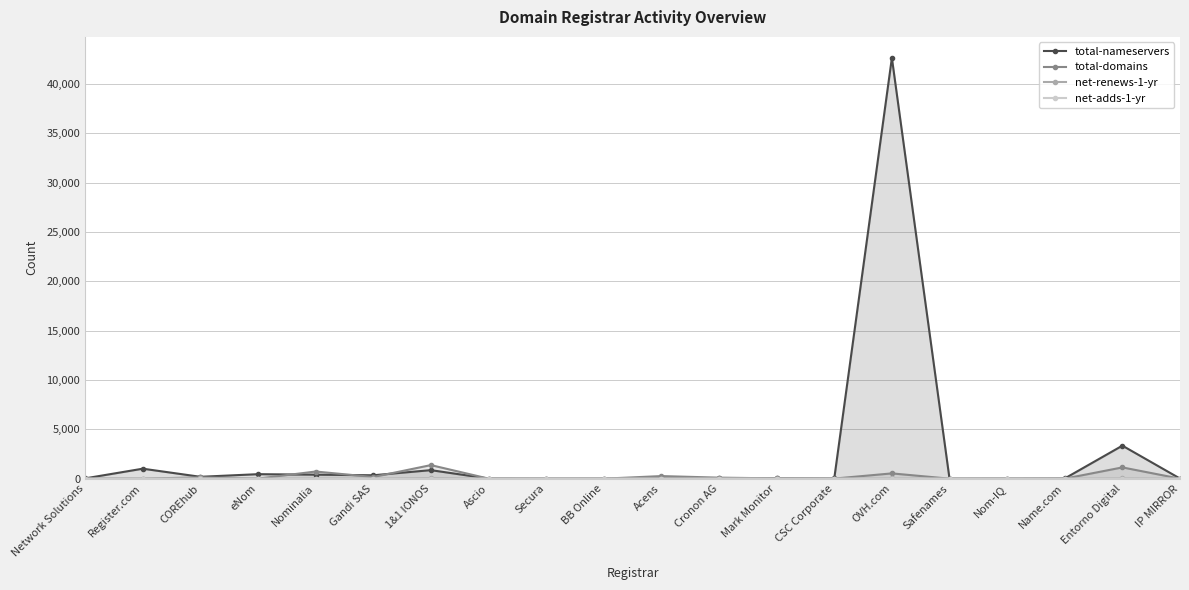

Reading right to left, extract all data points from this chart.

total-nameservers: 13	3345	21	3	0	42627	20	47	48	28	3	0	13	864	345	406	456	190	1012	30
total-domains: 0	1142	3	2	1	535	9	31	105	264	1	0	7	1375	167	725	6	135	1	9
net-renews-1-yr: 0	38	0	0	1	25	1	0	6	14	0	0	0	67	11	15	0	23	0	0
net-adds-1-yr: 0	11	0	0	0	9	0	0	1	3	0	0	0	9	2	1	0	0	0	0